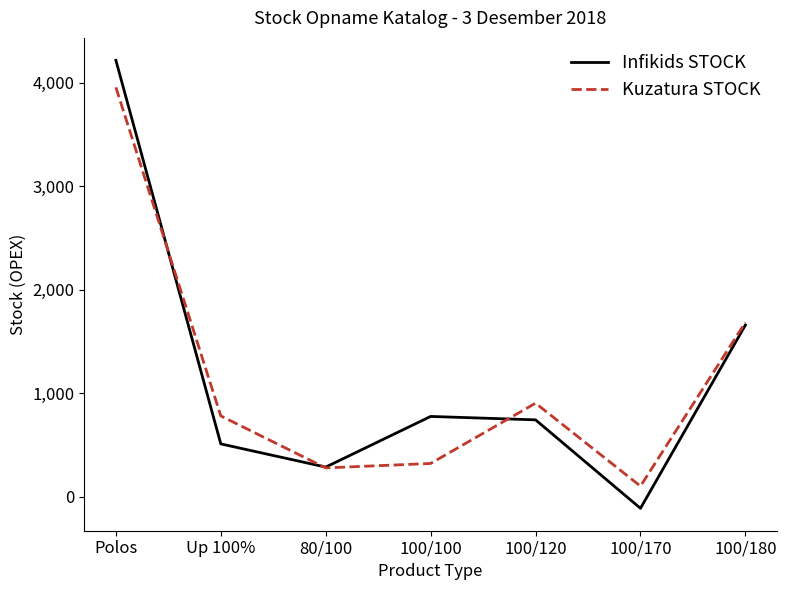

How many lines are shown in the chart?

2